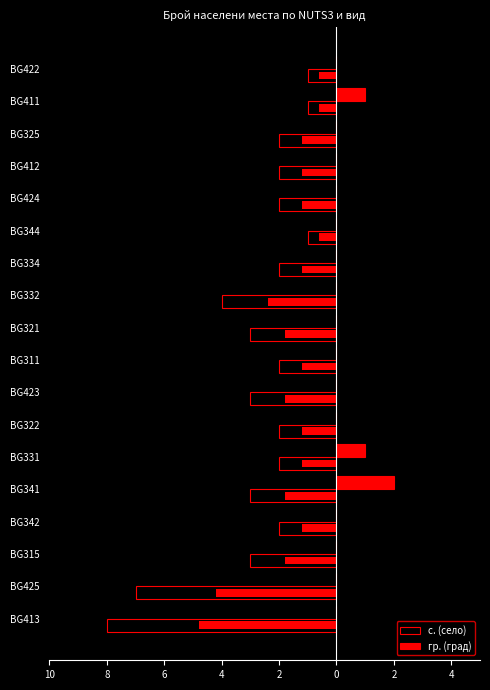

What is the sum of the гр. (град) values at BG341 and BG331?

3